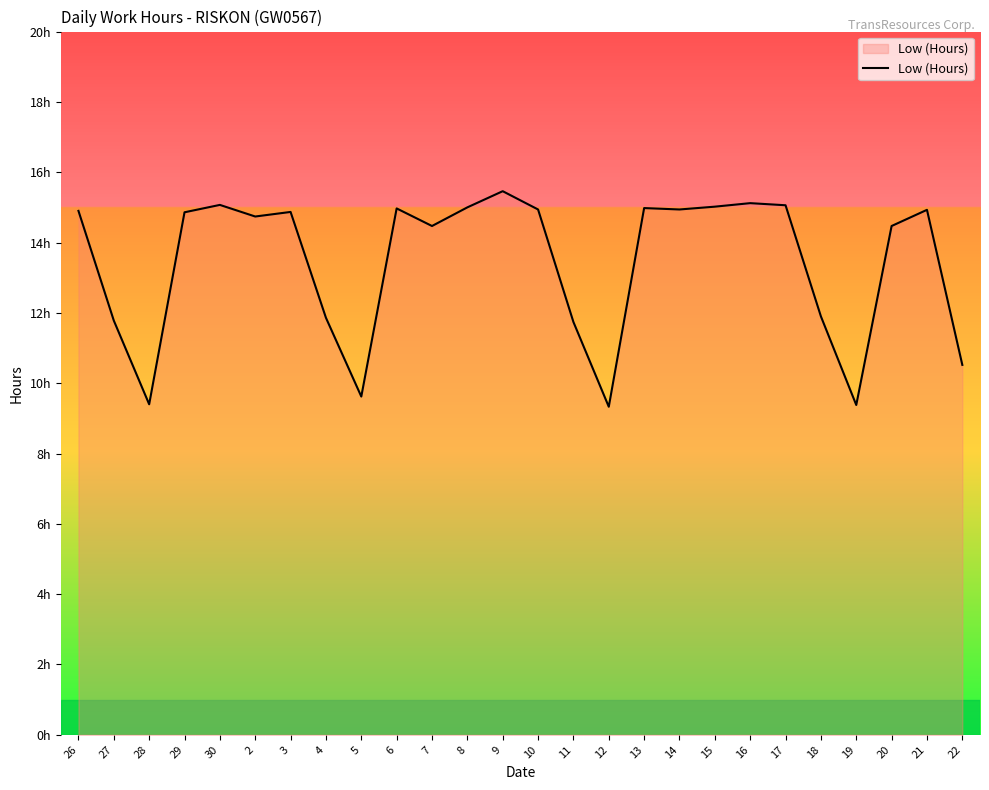

Is this an area chart (filled region under the line)?

No